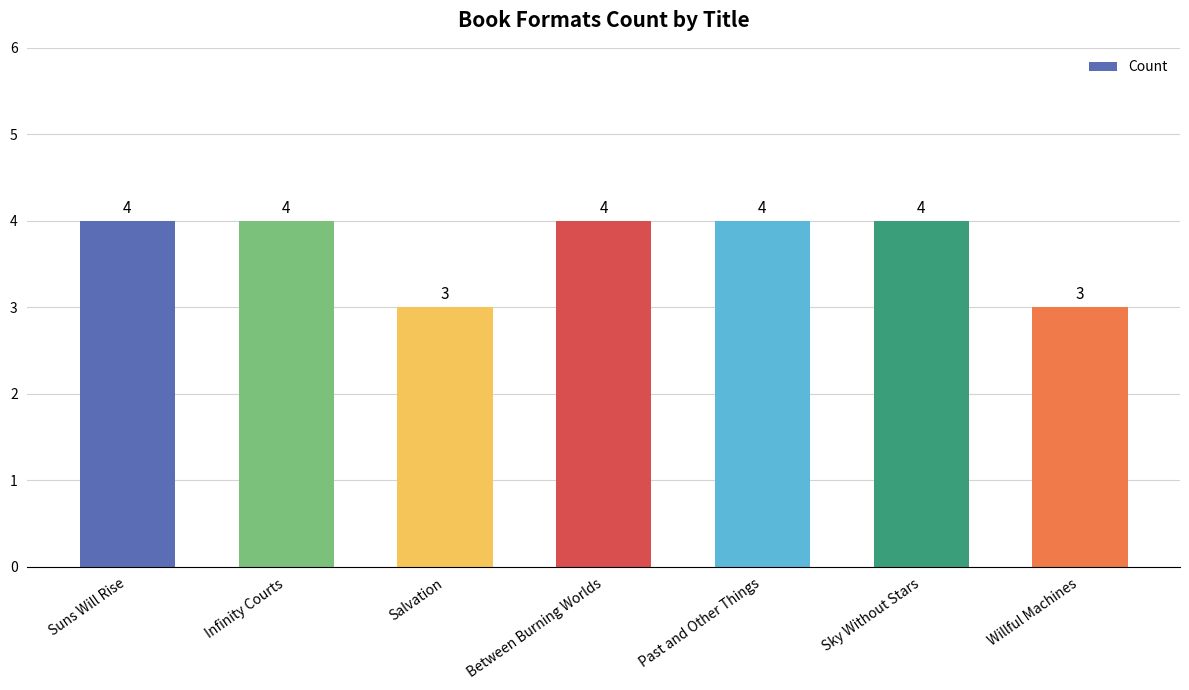

Is it true that the value at Salvation is 4?

False